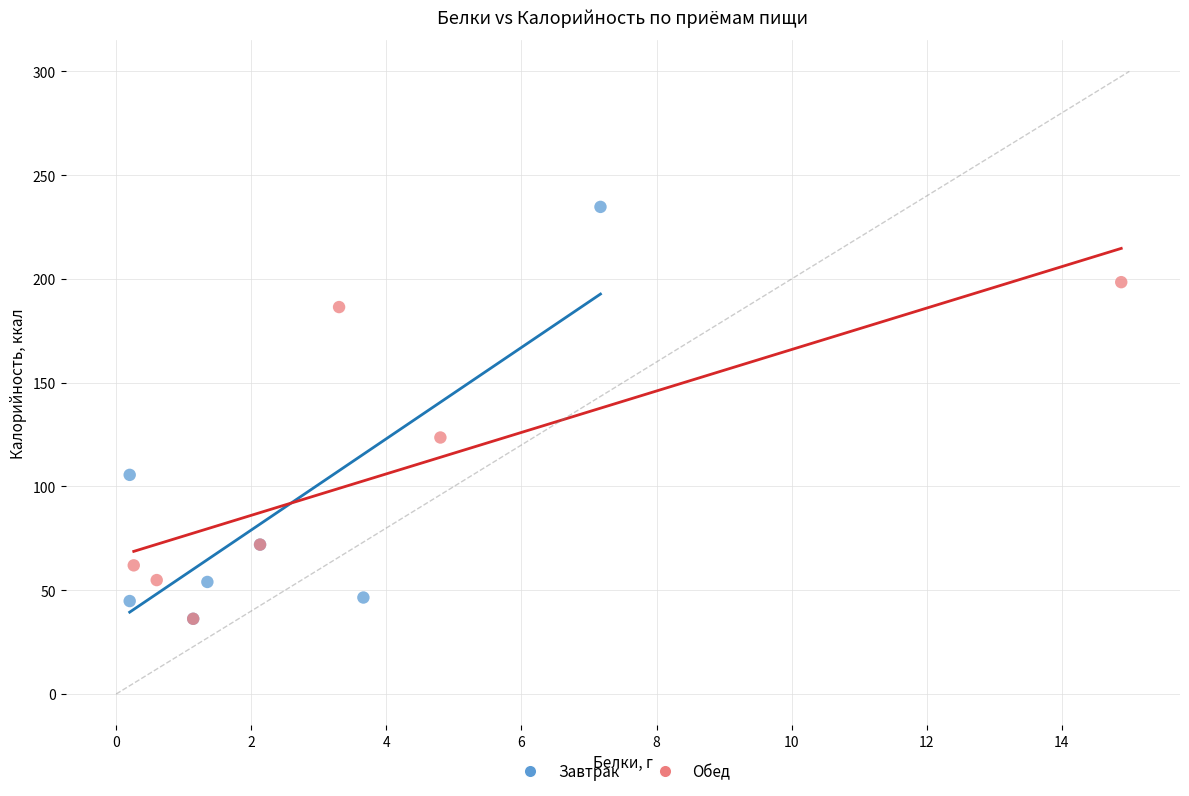

Which series reaches the maximum Y coordinate?

Завтрак